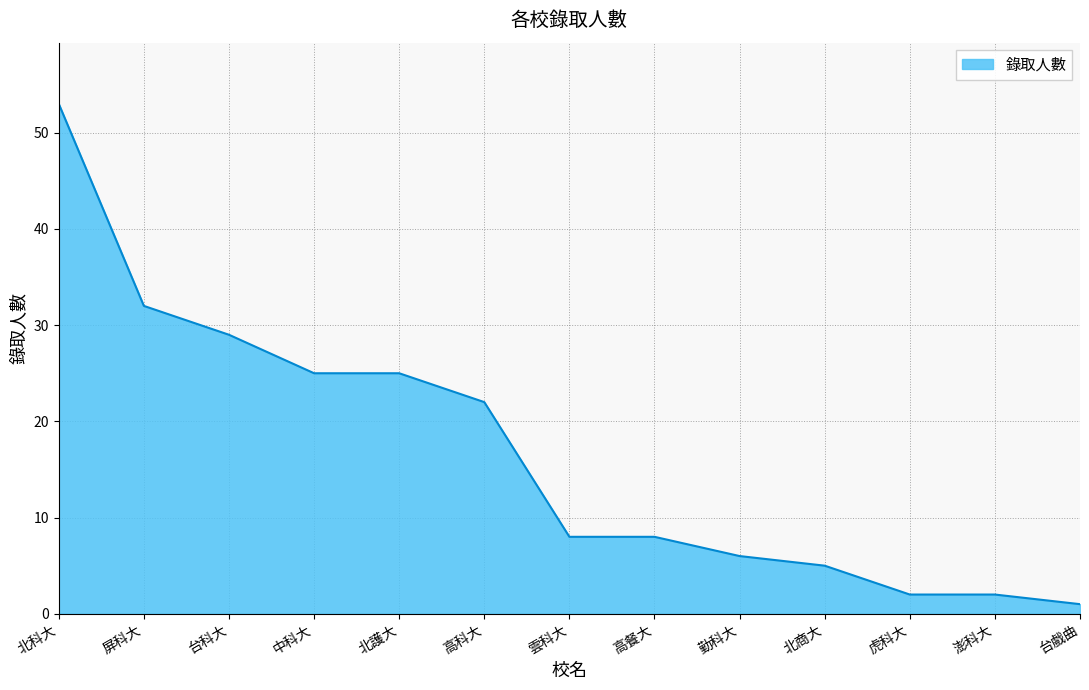

Is it true that the value at 北科大 is 53?

True